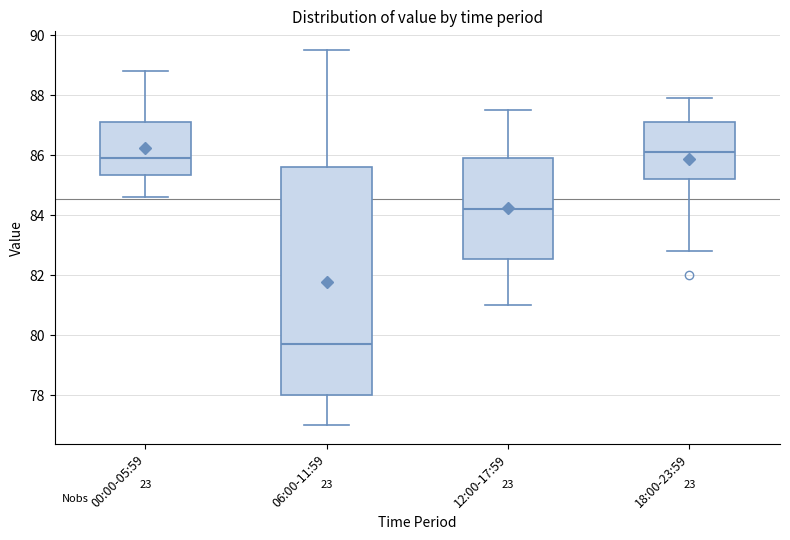

Which box is the tallest, from its lower edge to its upper edge?

06:00-11:59